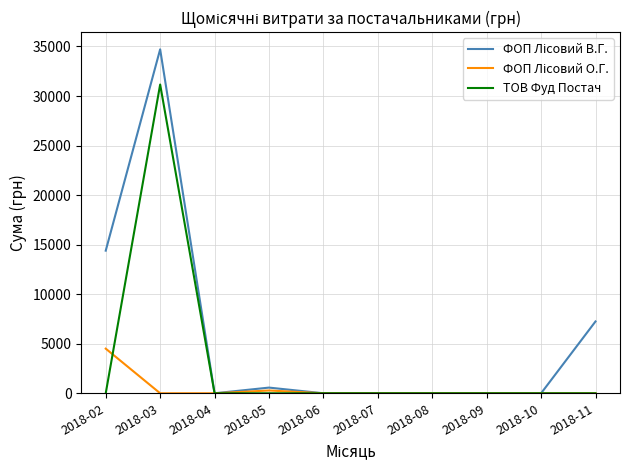

The value of ТОВ Фуд Постач at 2018-05 is -11083.7. True or false?

False